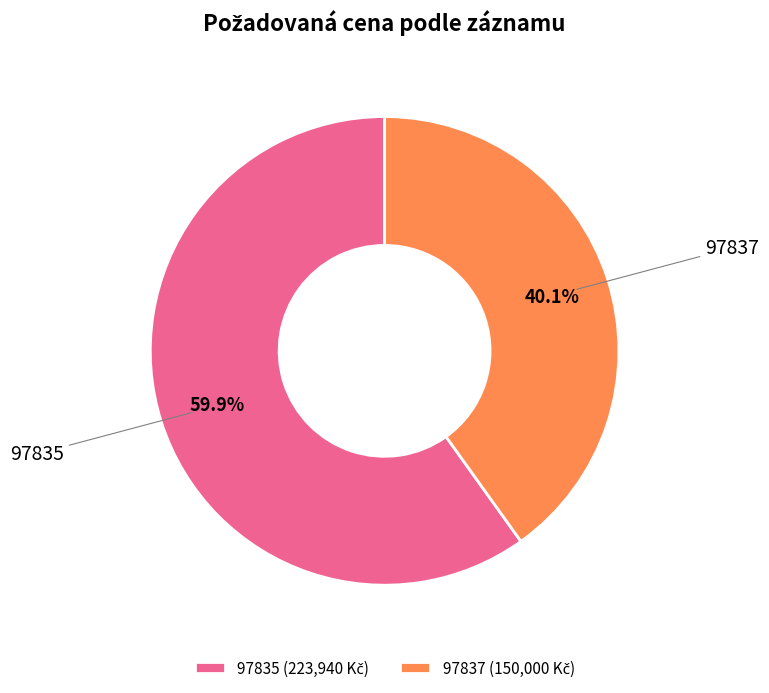

Count the number of slices in the pie.

2